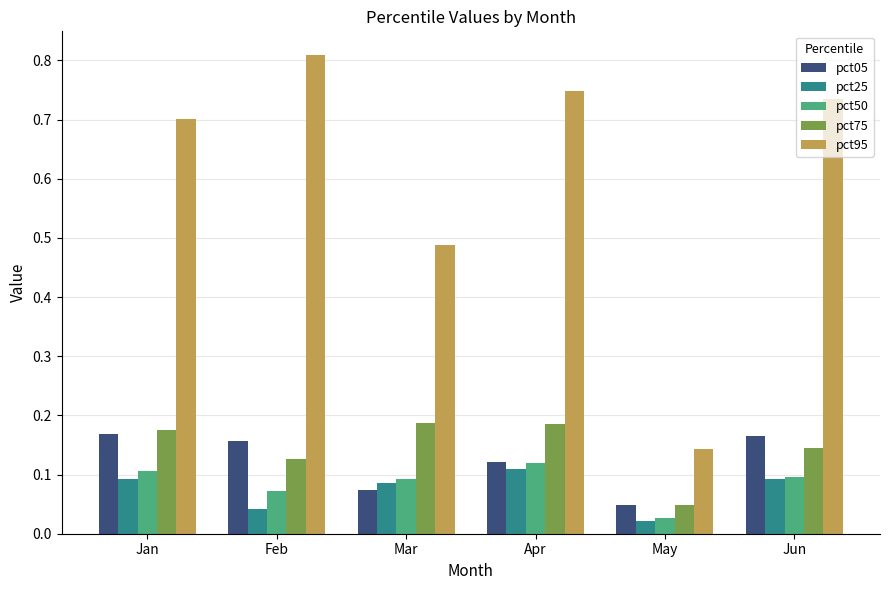

Which series changed the most between Jan and May?

pct95